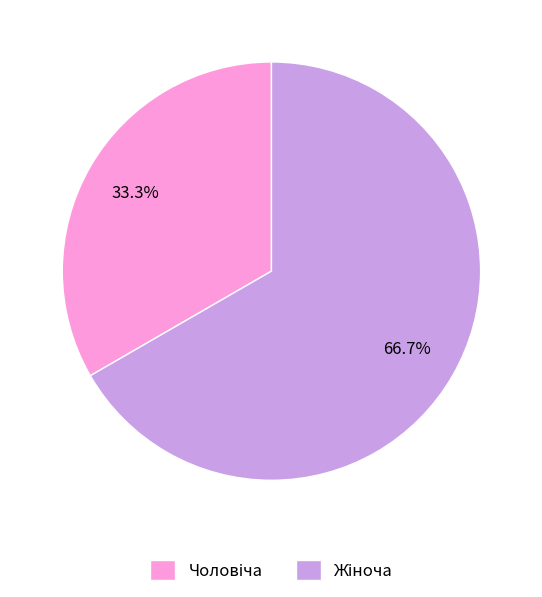

How many slices are in this pie chart?

2